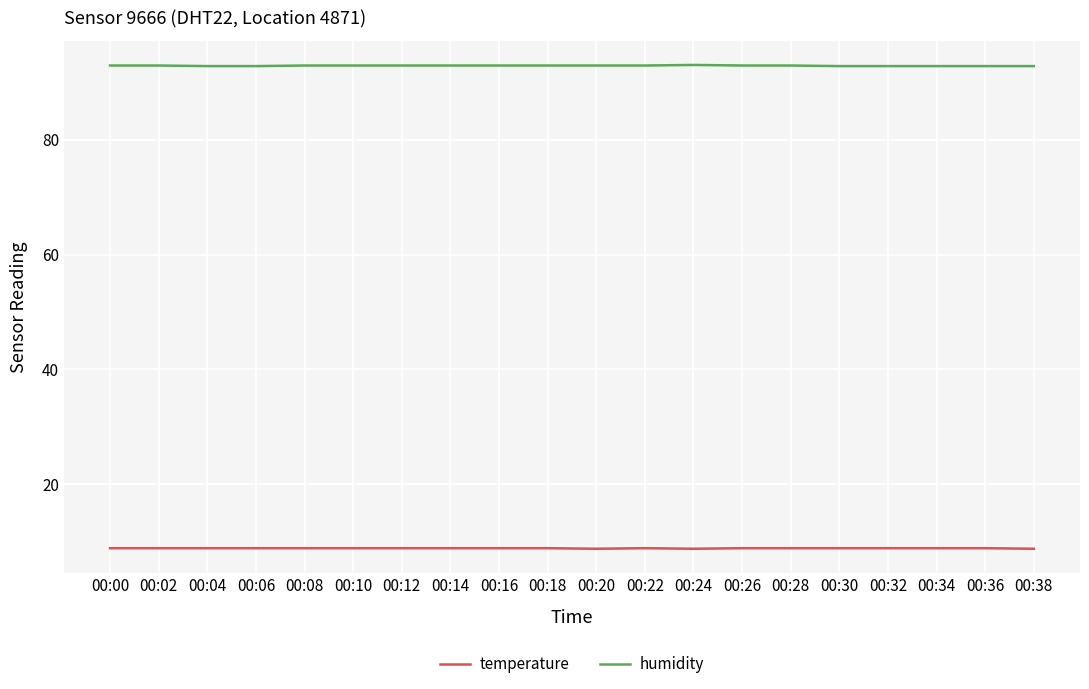

What are all the series names shown in the legend?

temperature, humidity